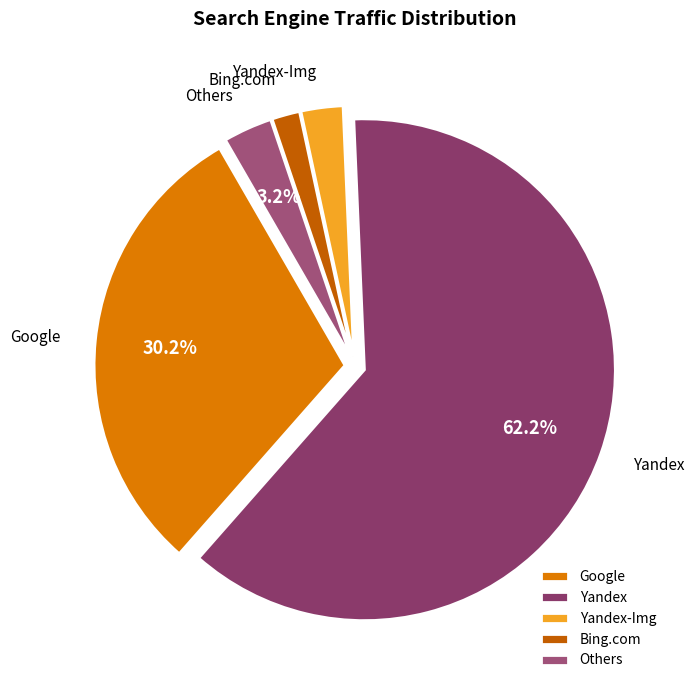

What is the ratio of the value at Google to the value at Yandex-Img?

11.2